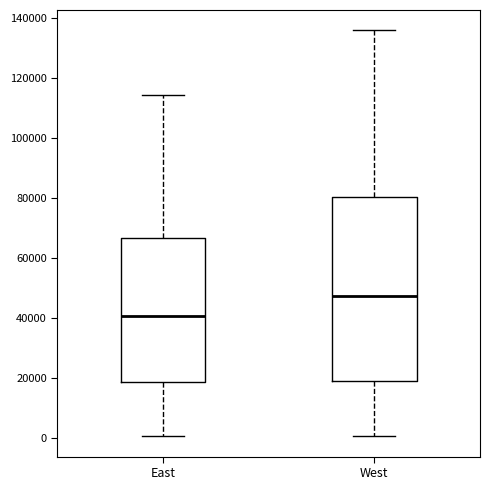

Where does the lower whisker of the box for East end on the y-axis? The values are not printed on the chart, so give them approximately, as read against the axis.

0